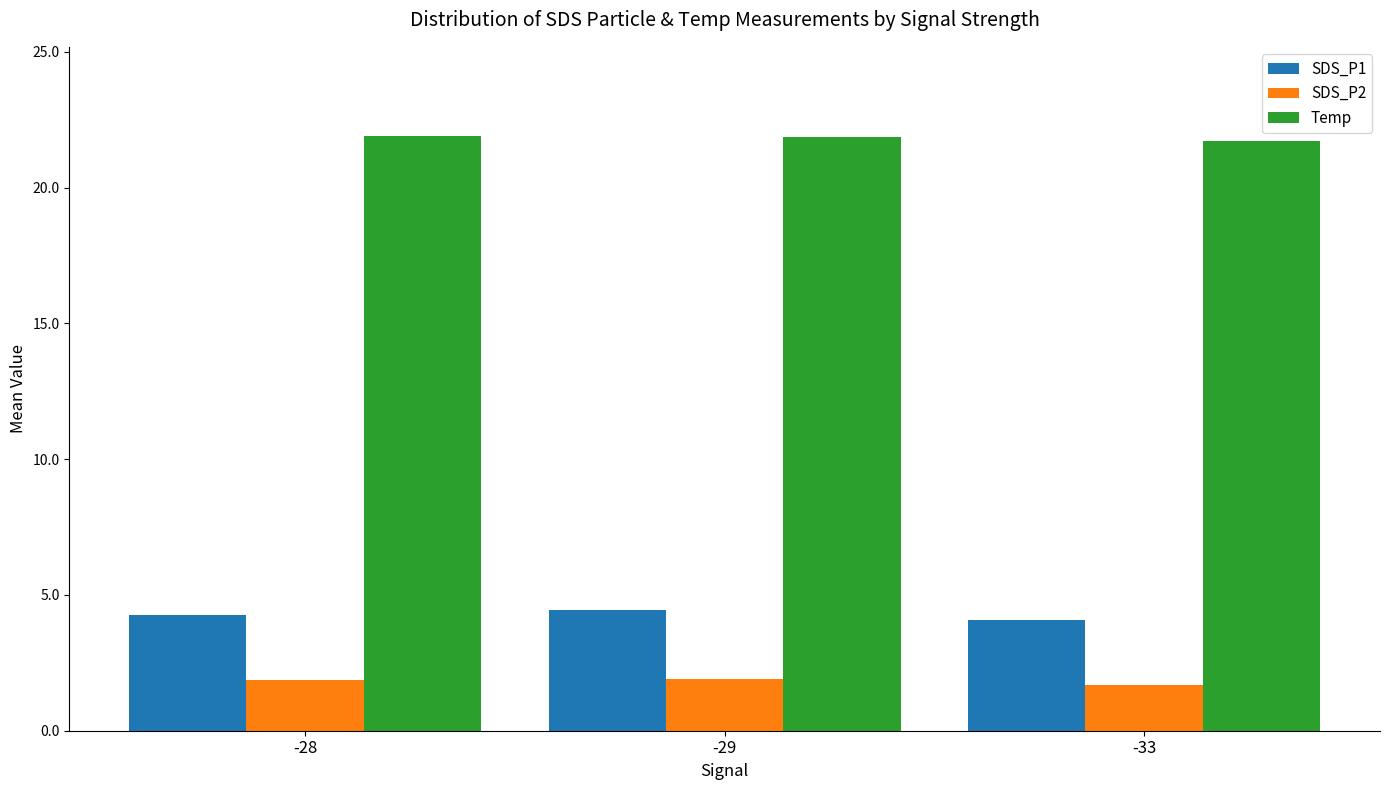

Is the value of SDS_P2 at -29 greater than the value of SDS_P1 at -29?

No